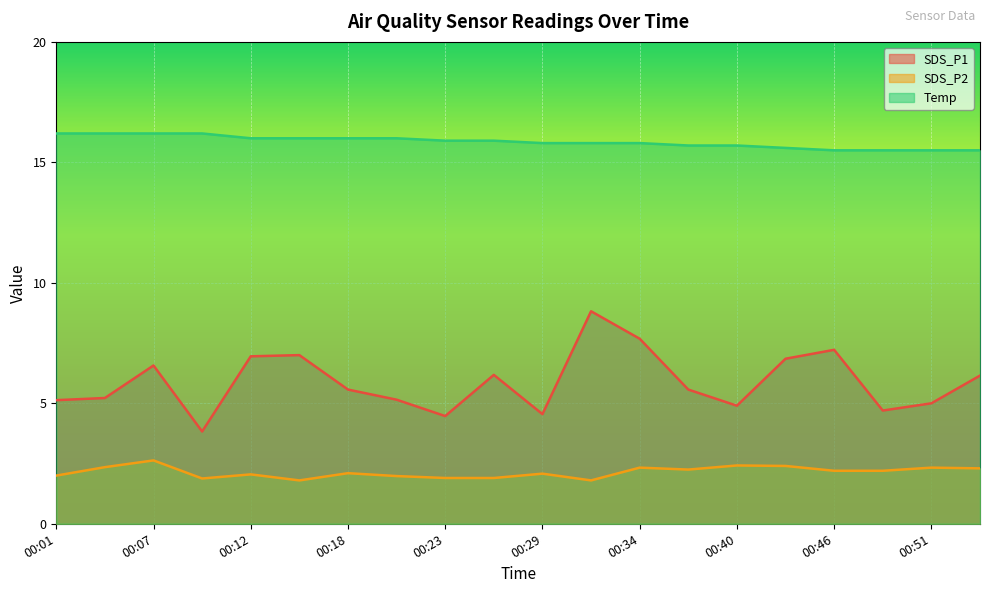

True or false: SDS_P2 has more than 1 interior local peaks.

True